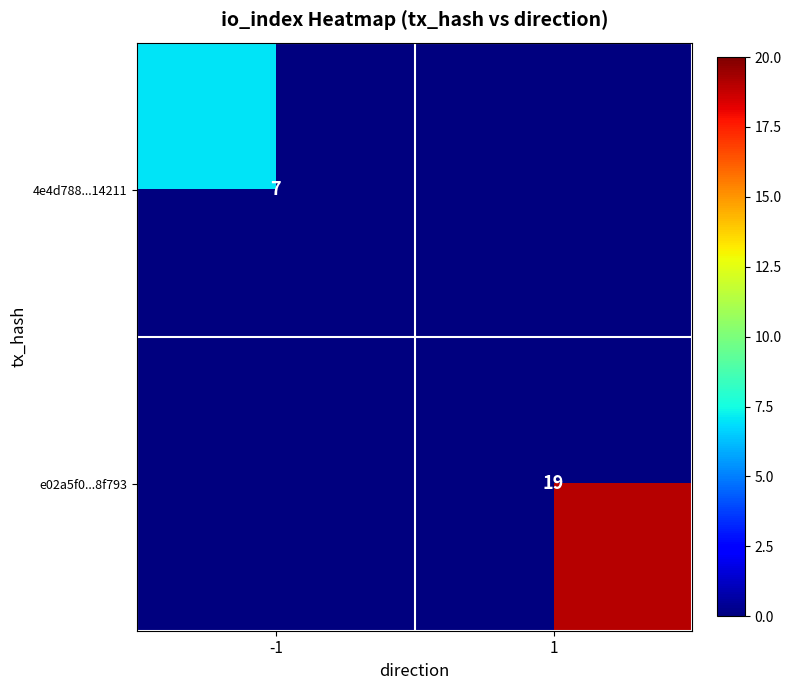

Which has a higher value, 1 or -1?

-1